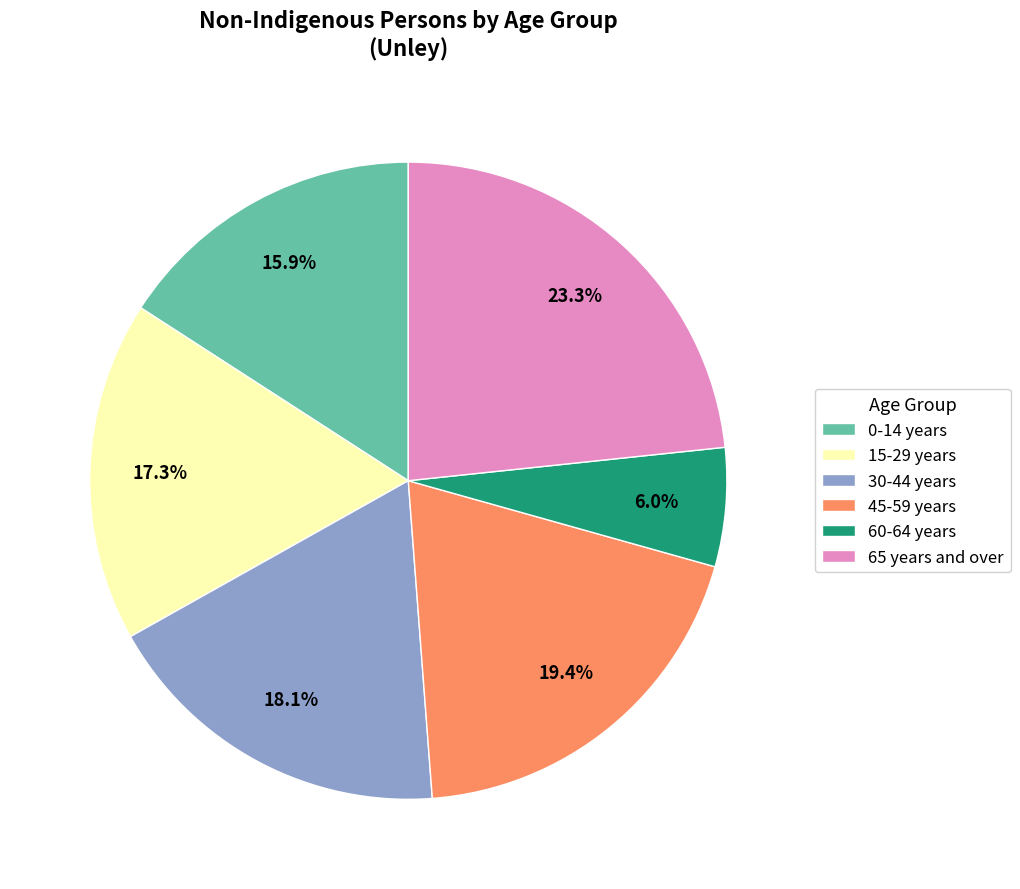

How many segments does this pie chart have?

6